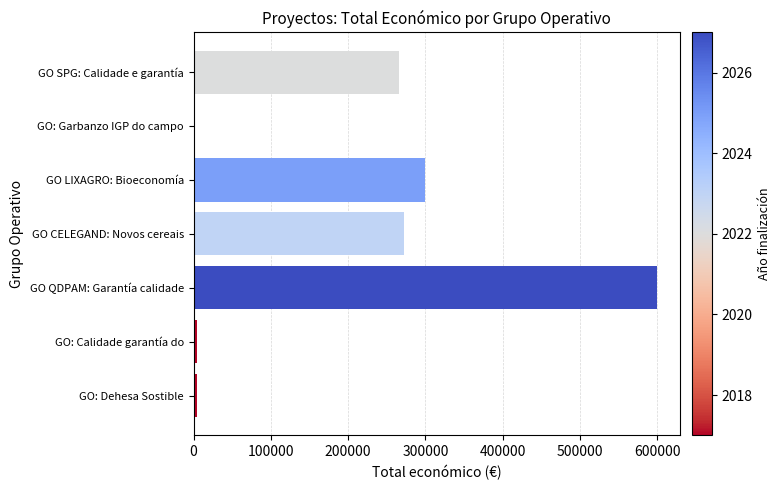

What is the sum of all values?

1448084